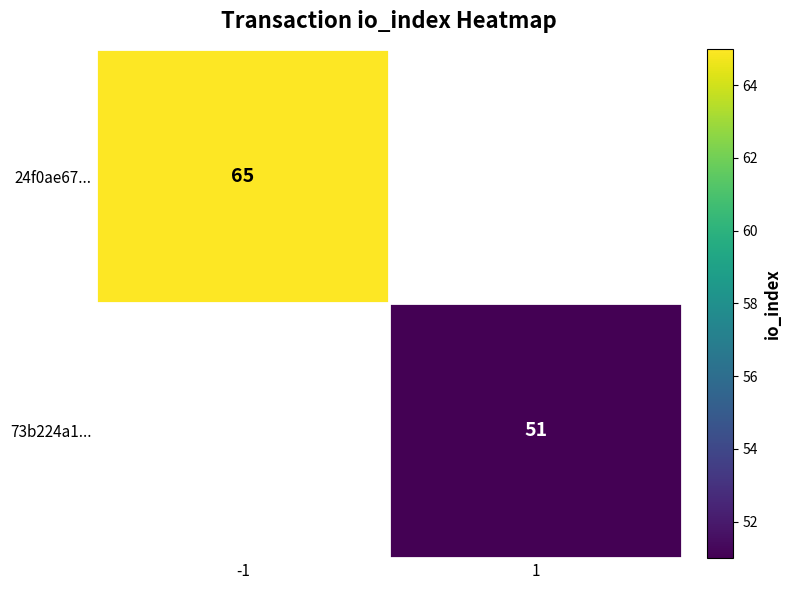

The value of 73b224a1... at 1 is 51. True or false?

True